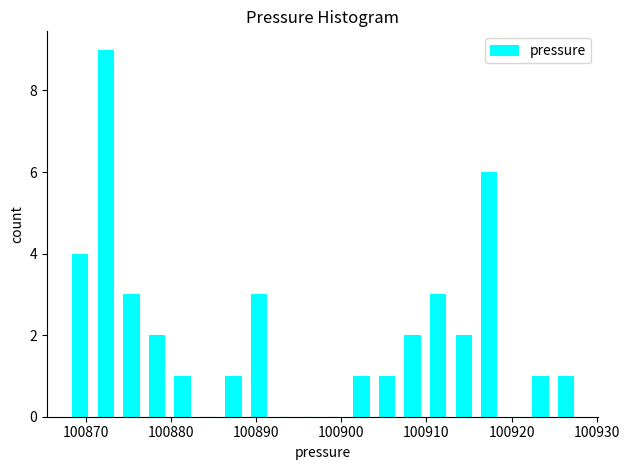

Around what value on the x-axis is the tallest bar? Give the approximate position of its centre, as read against the axis.

100872